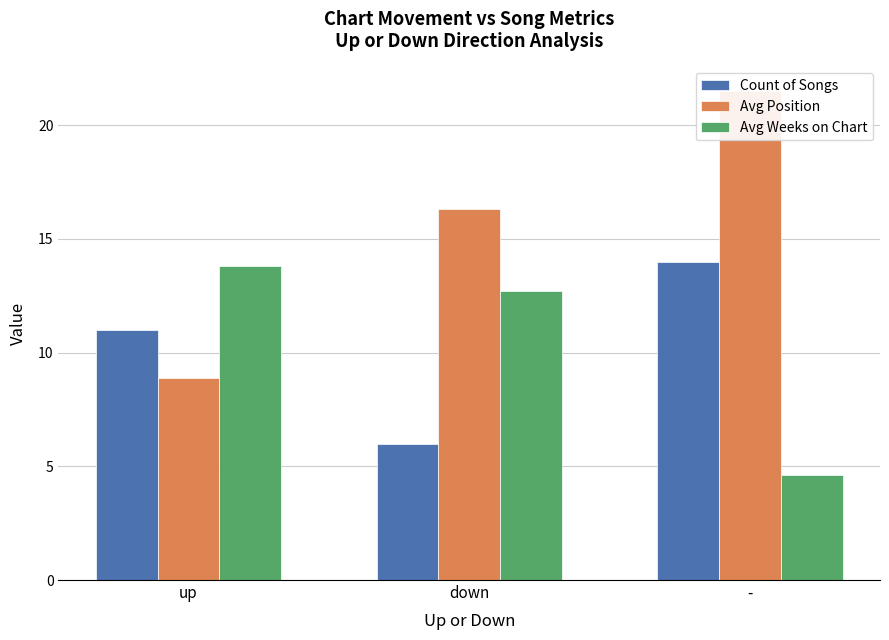

What is the average value of the Avg Weeks on Chart series?

10.4